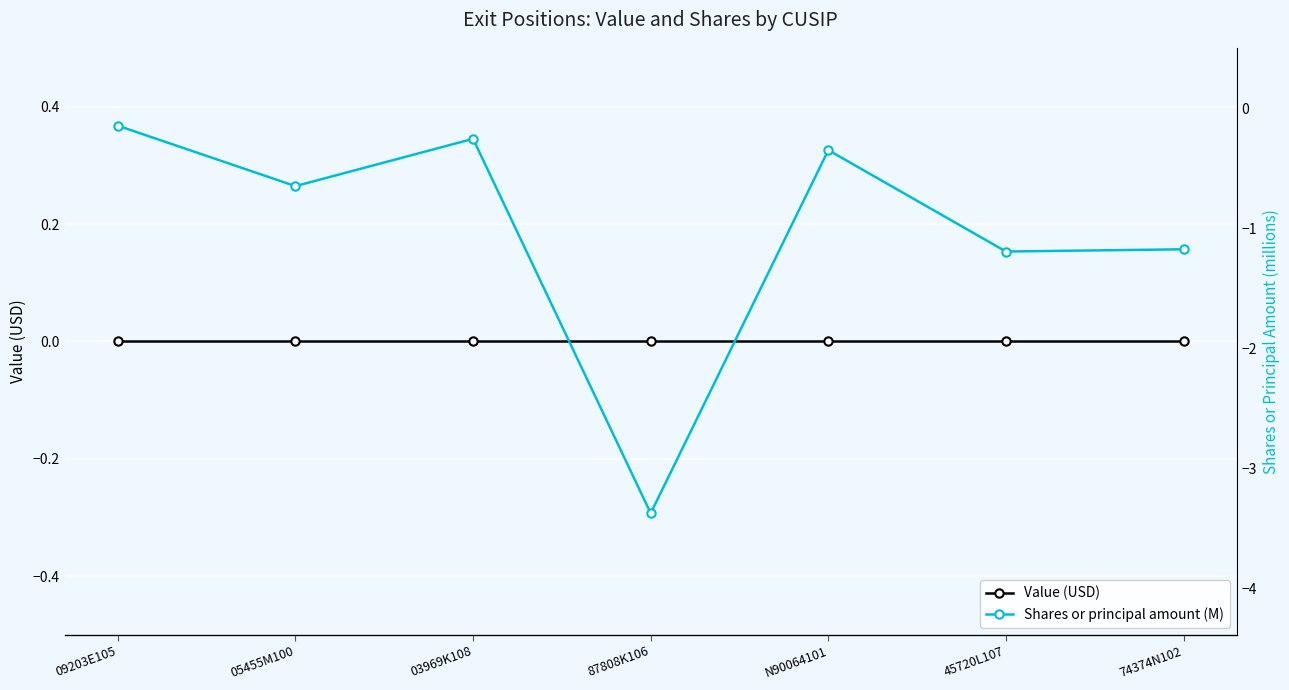

True or false: Shares or principal amount (M) and Value (USD) intersect in this chart.

False